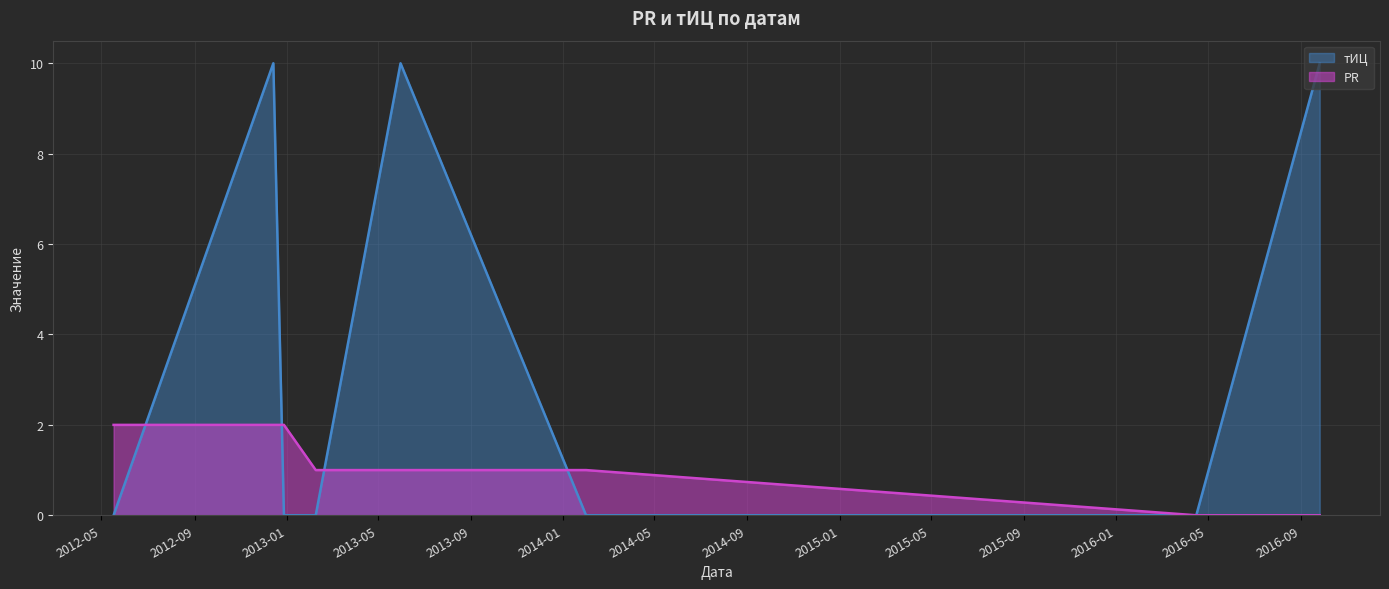

Reading right to left, extract all data points from this chart.

PR: 2016-09-26=0	2016-04-16=0	2014-01-31=1	2013-05-31=1	2013-02-08=1	2012-12-28=2	2012-12-14=2	2012-05-17=2
тИЦ: 2016-09-26=10	2016-04-16=0	2014-01-31=0	2013-05-31=10	2013-02-08=0	2012-12-28=0	2012-12-14=10	2012-05-17=0